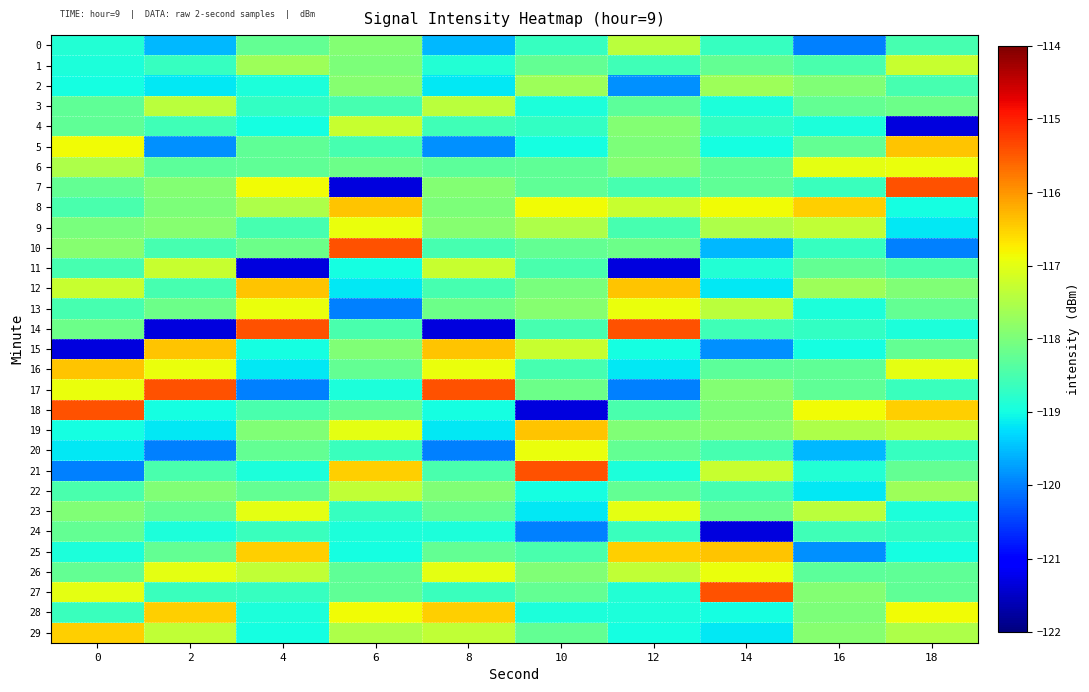

Which label corresponds to the smallest value in the chart?

18